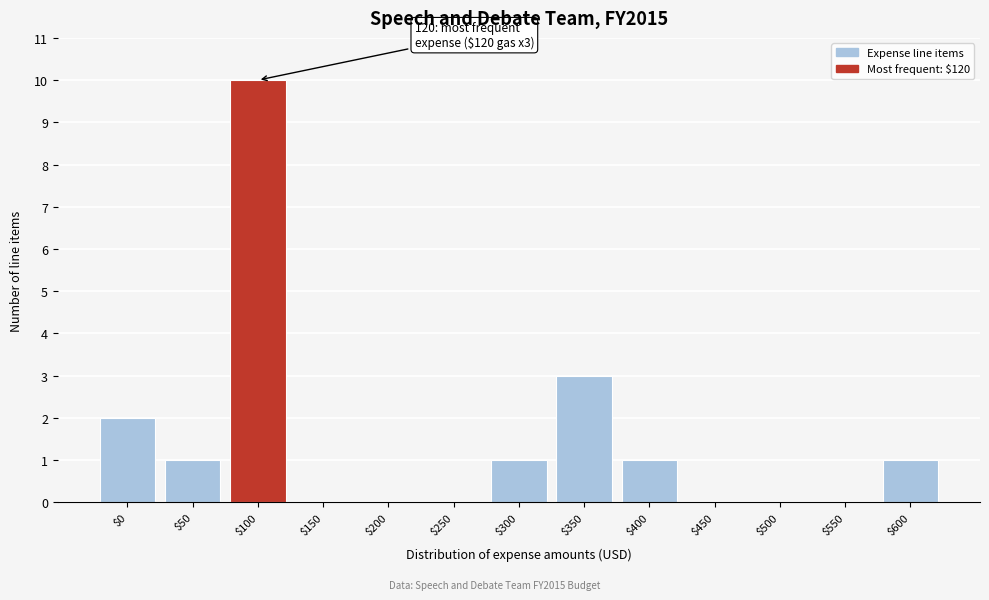

What is the sum of all values?

19